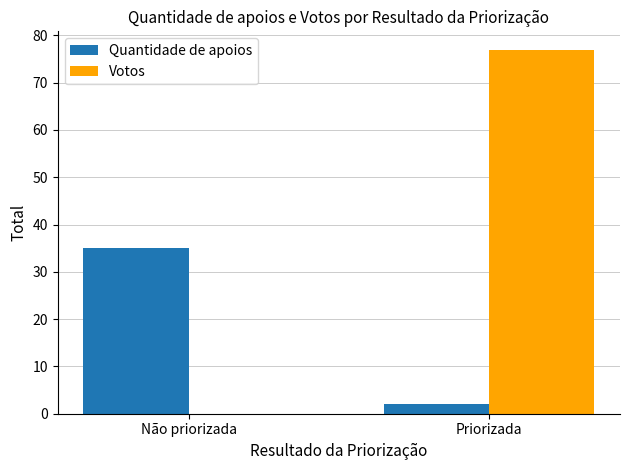

How many series are shown in this chart?

2